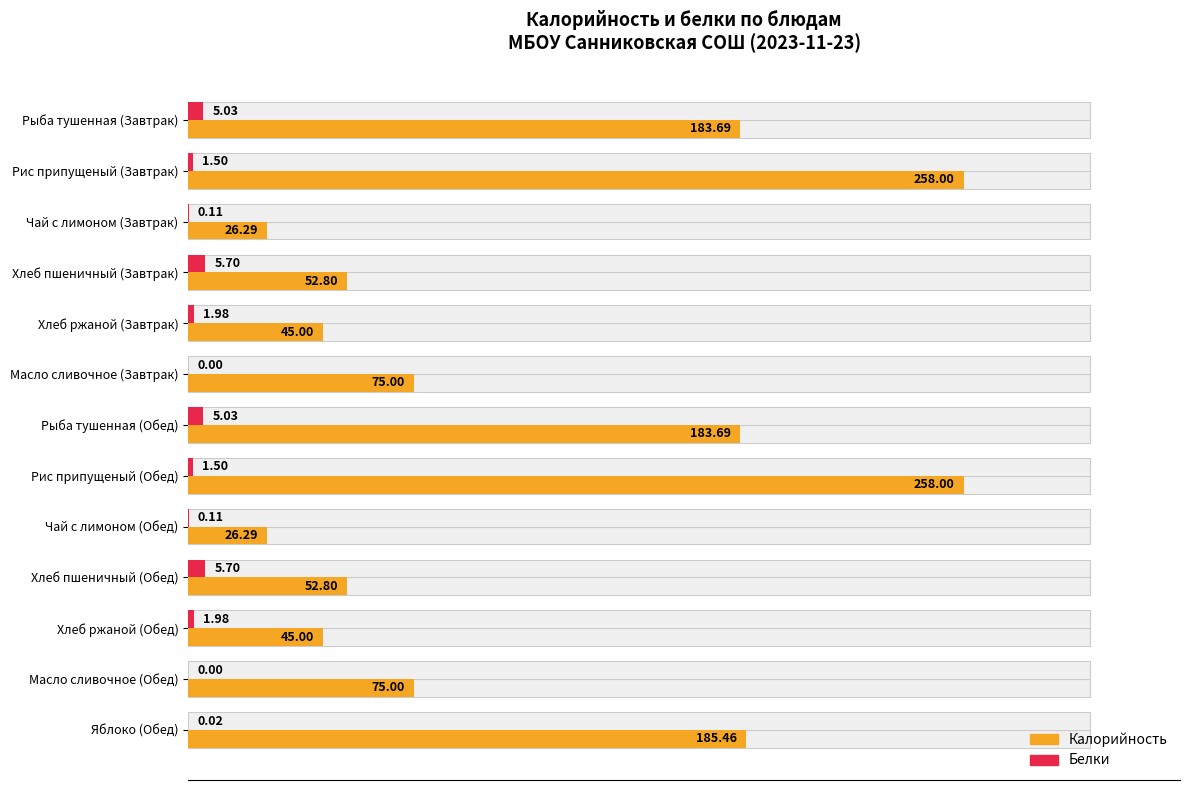

Rank the series at Рыба тушенная (Завтрак) from highest to lowest value.

Калорийность, Белки